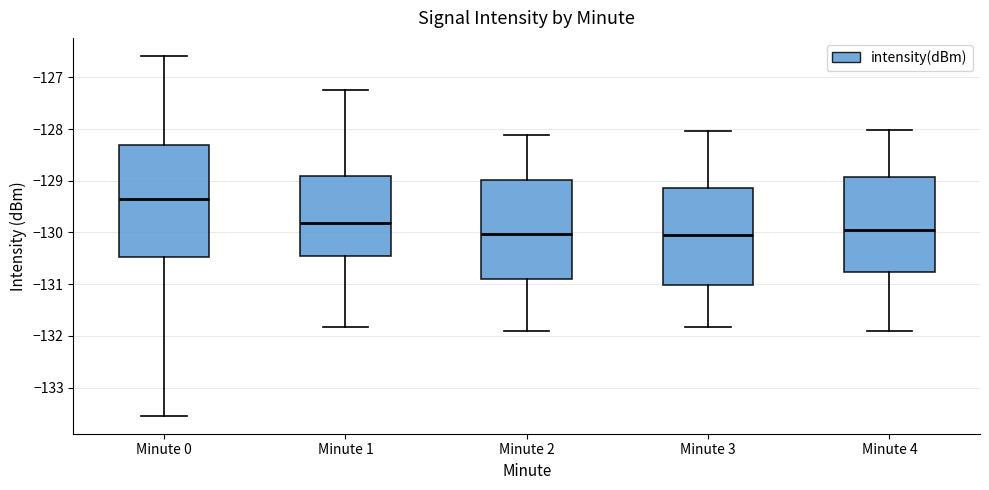

Reading left to right, read every box against the y-axis: the position of its median line, the range the box covers, and the ends of its whiskers. The values are not printed on the chart, so give them approximately, as read against the axis.

Minute 0: median -129.4, box -130.5 to -128.3, whiskers -133.5 to -126.6
Minute 1: median -129.8, box -130.5 to -128.9, whiskers -131.8 to -127.3
Minute 2: median -130.0, box -130.9 to -129.0, whiskers -131.9 to -128.1
Minute 3: median -130.0, box -131.0 to -129.1, whiskers -131.8 to -128.0
Minute 4: median -130.0, box -130.8 to -128.9, whiskers -131.9 to -128.0